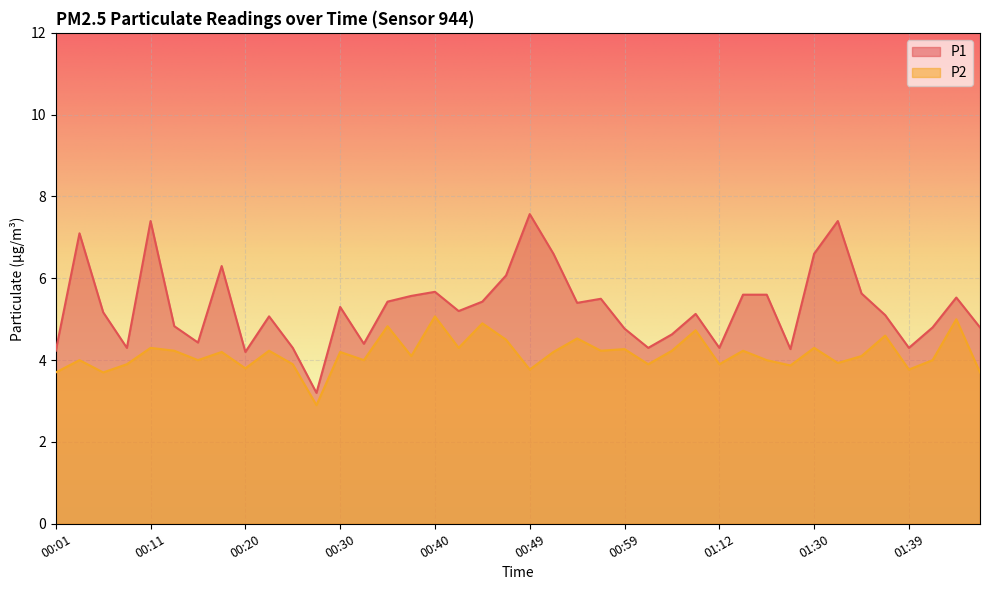

What is the difference between the second highest and second lowest values in the P1 series?

3.2